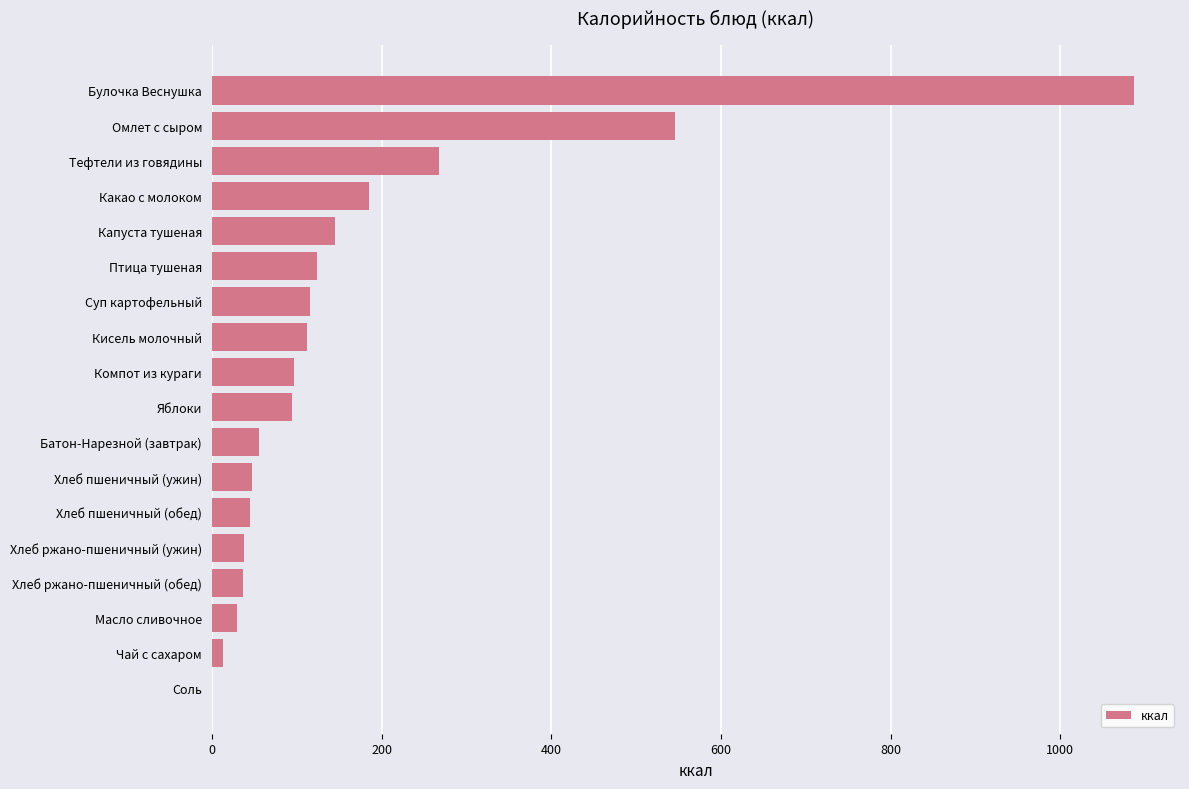

Where is the data nearest to the value 543?

Омлет с сыром